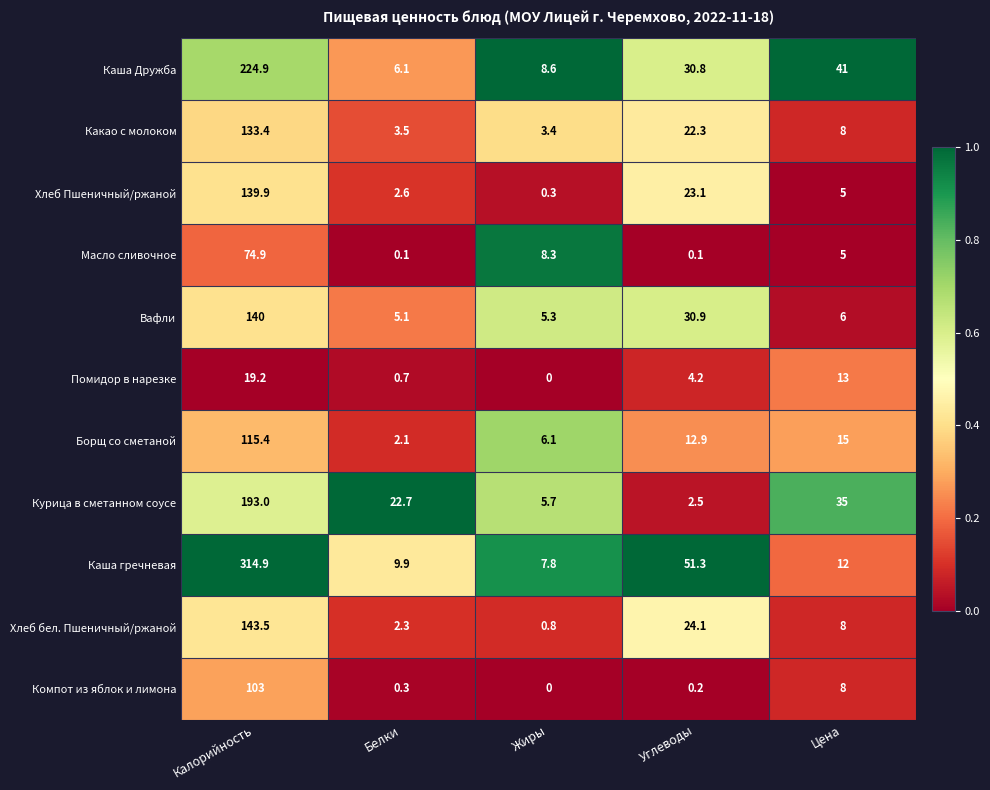

Between Жиры and Цена, which series saw the biggest shift?

Каша Дружба